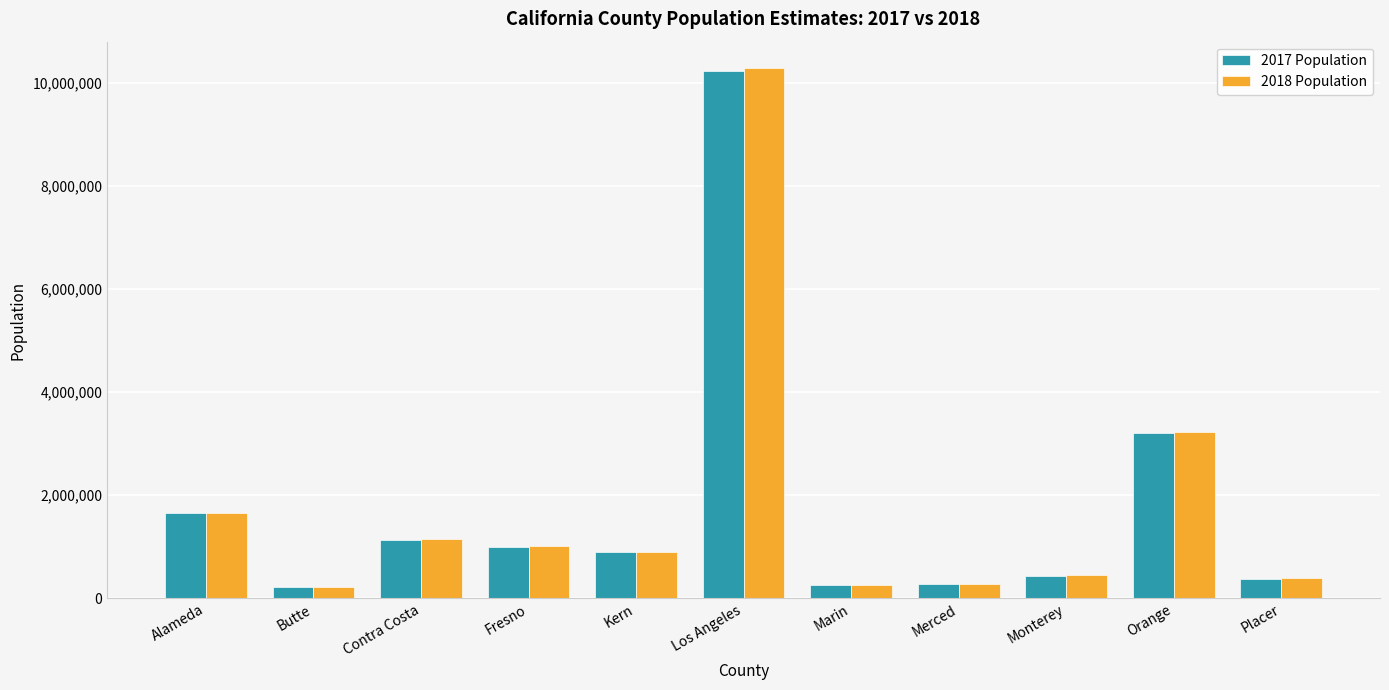

Does the chart contain any negative values?

No